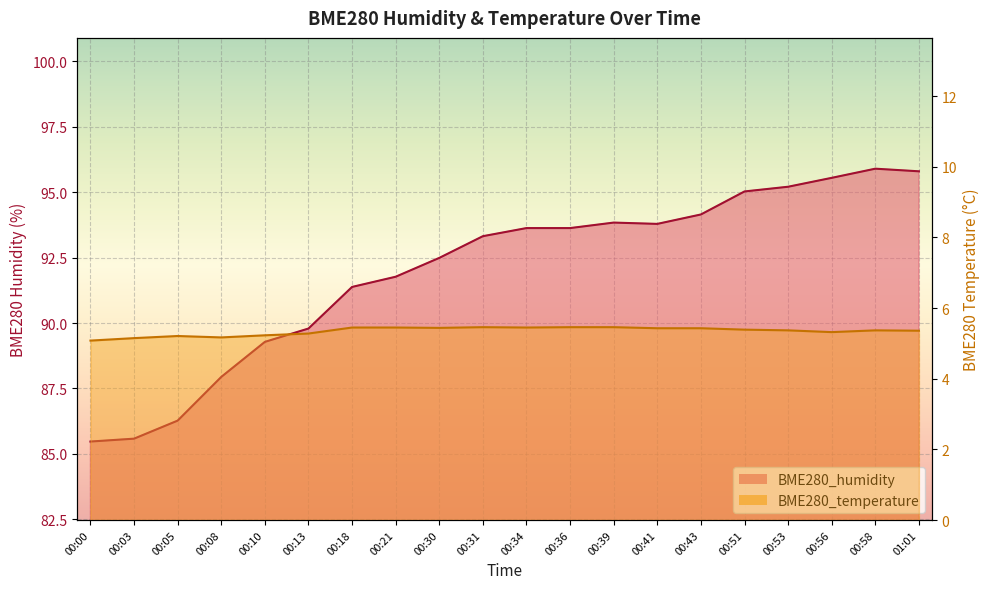

The value of BME280_humidity at 00:39 is 164.5. True or false?

False